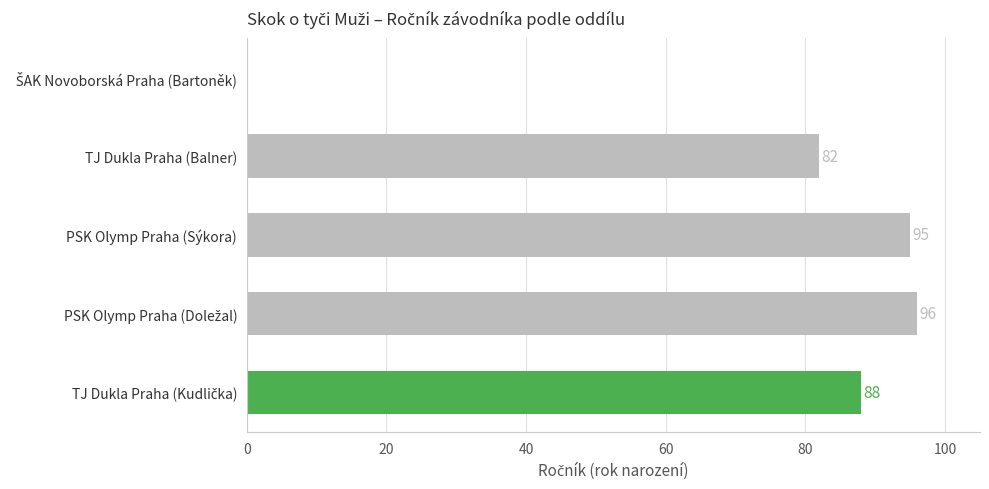

How many positive values are there?

4